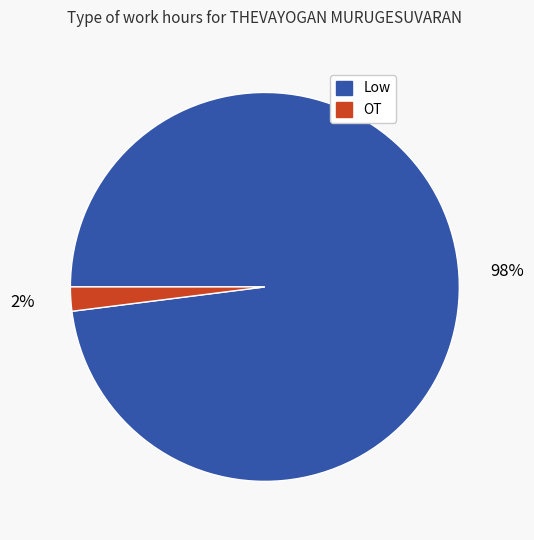

To the nearest percent, what percentage of the pie is OT?

2%